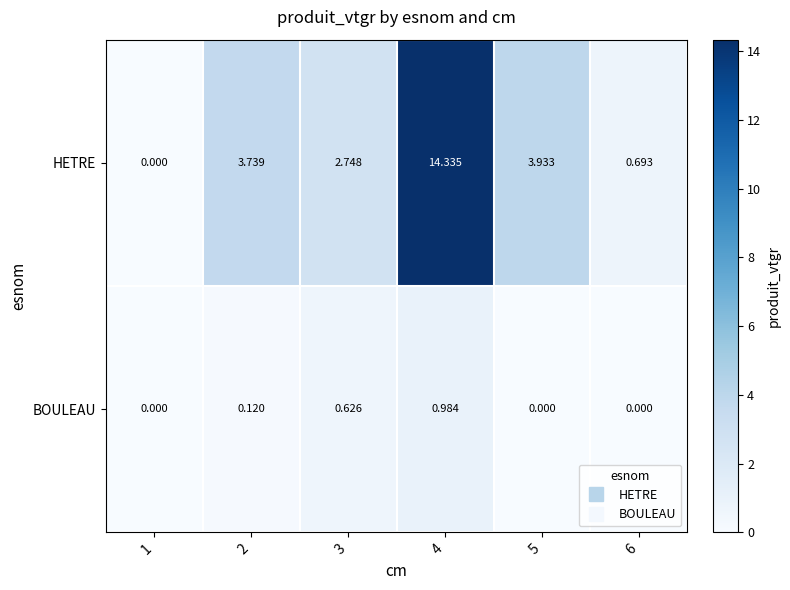

Rank the series by their average value, from highest to lowest.

HETRE, BOULEAU